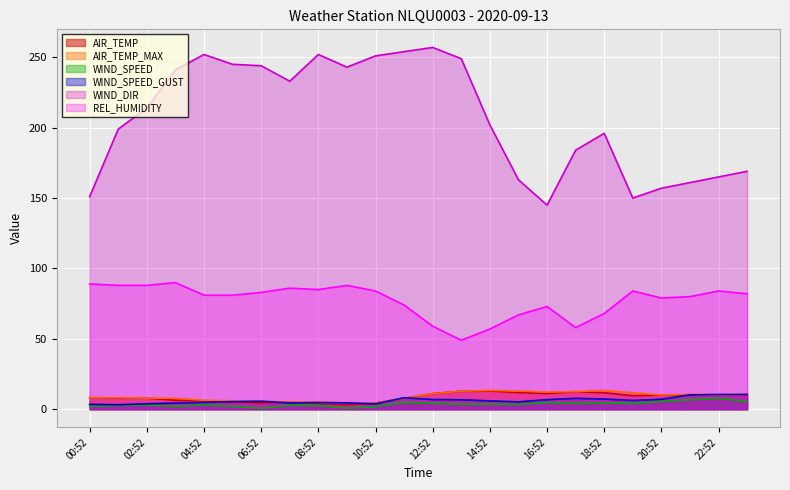

Between 10:52 and 14:52, which is larger?

14:52